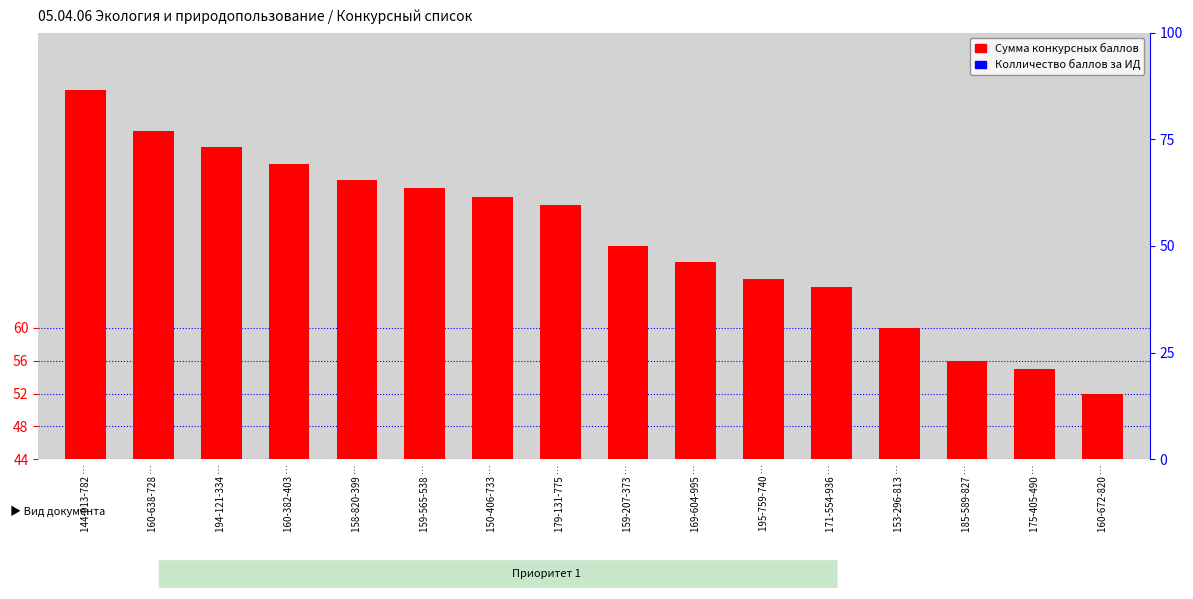

At which category does the chart reach its peak across all series?

144-013-782 …